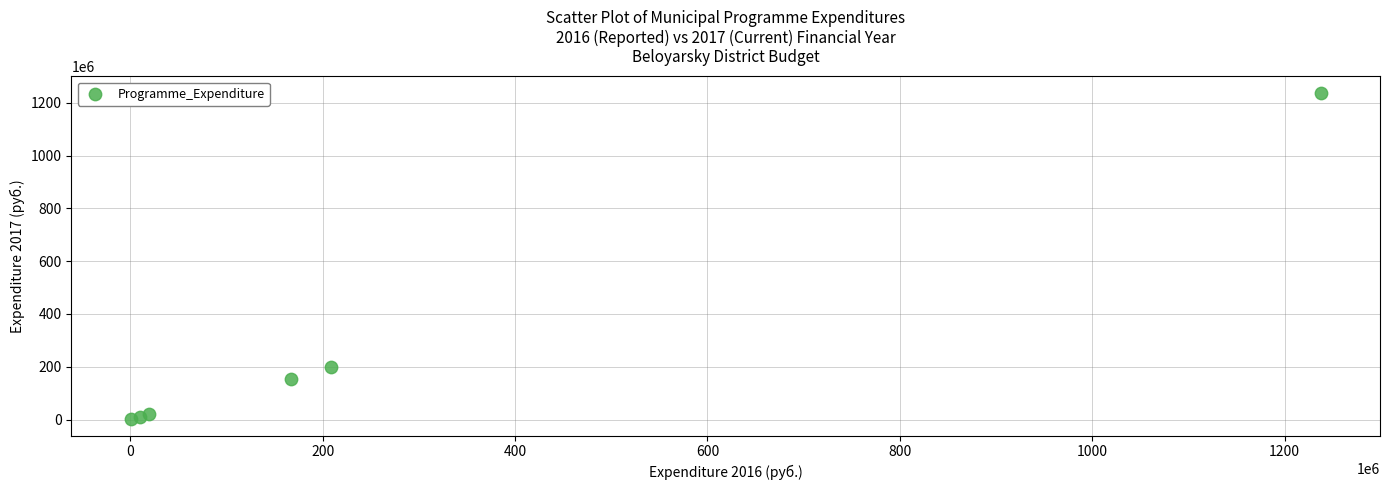

What Y value in the scatter plot is closest to 620013197?

199655736.5